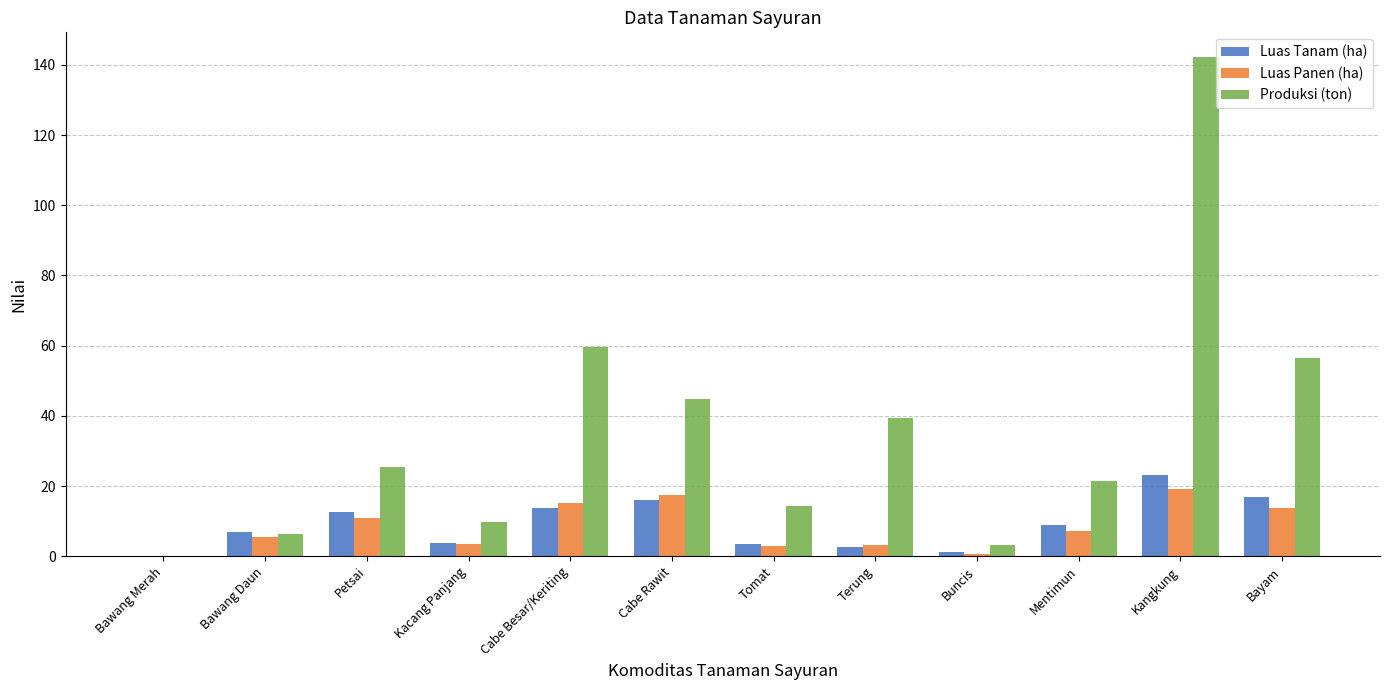

What is the maximum value shown in the chart?

142.2